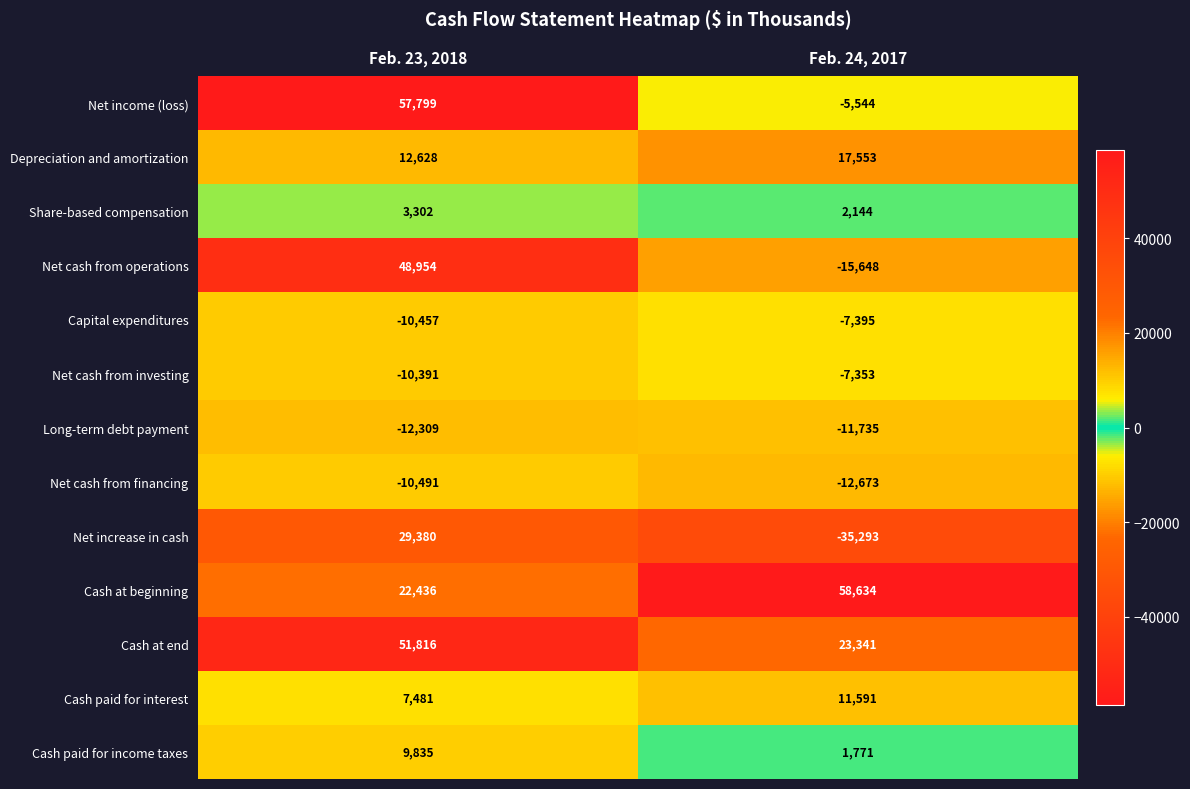

What is the sum of the Capital expenditures values at Feb. 24, 2017 and Feb. 23, 2018?

-17852